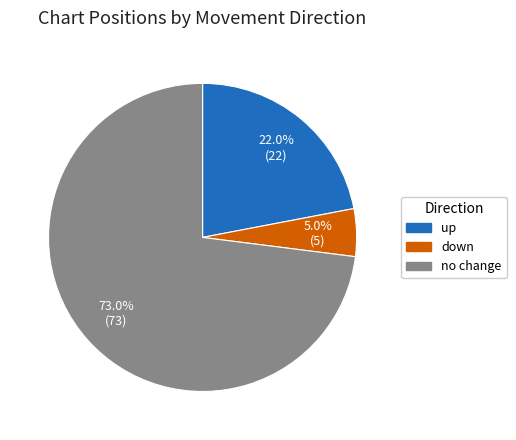

To the nearest percent, what is the difference between the largest and smallest slice percentages?

68%